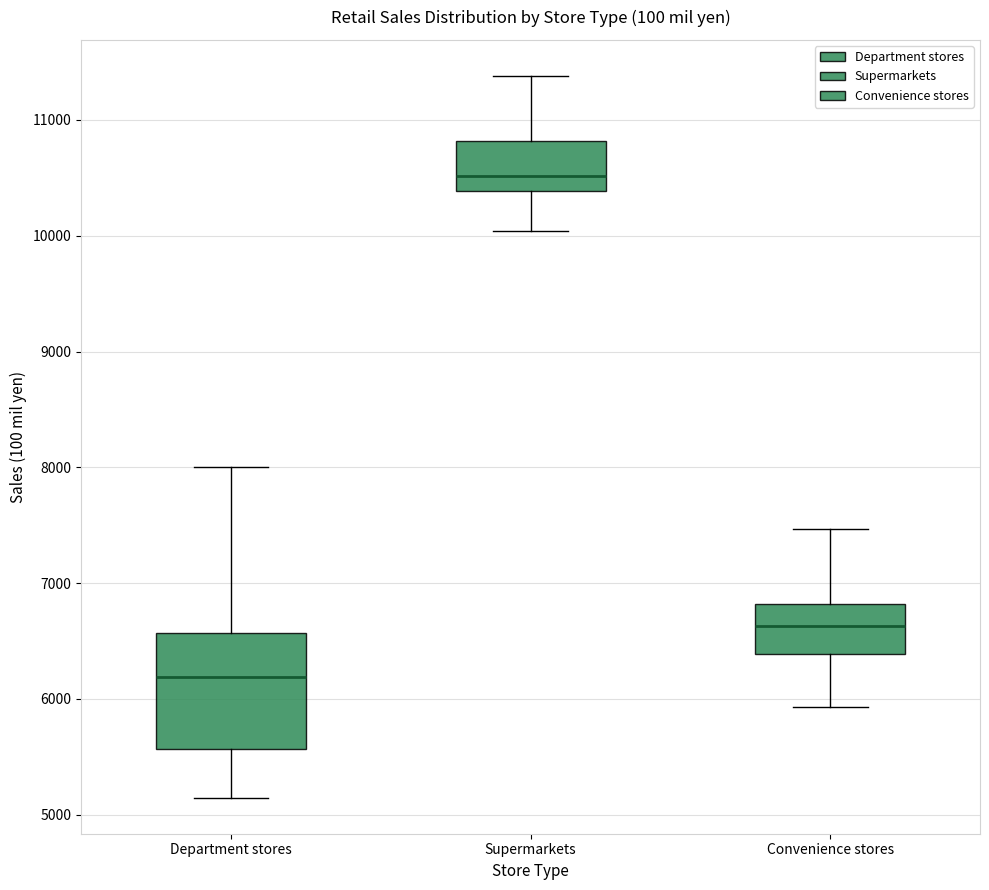

Reading left to right, transcribe this box plot: for each box, give where its median line is, the range the box spans, and where its two whiskers end, as read against the y-axis. The values are not printed on the chart, so give them approximately, as read against the axis.

Department stores: median 6200, box 5600 to 6600, whiskers 5100 to 8000
Supermarkets: median 10500, box 10400 to 10800, whiskers 10000 to 11400
Convenience stores: median 6600, box 6400 to 6800, whiskers 5900 to 7500